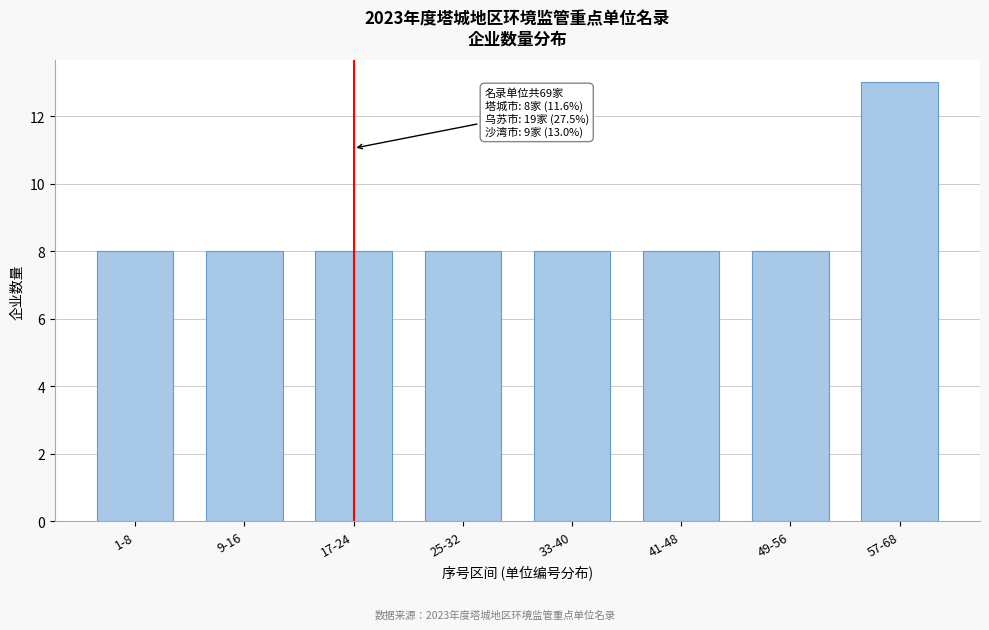

Reading right to left, transcribe all the data shown in this chart.

57-68=13	49-56=8	41-48=8	33-40=8	25-32=8	17-24=8	9-16=8	1-8=8